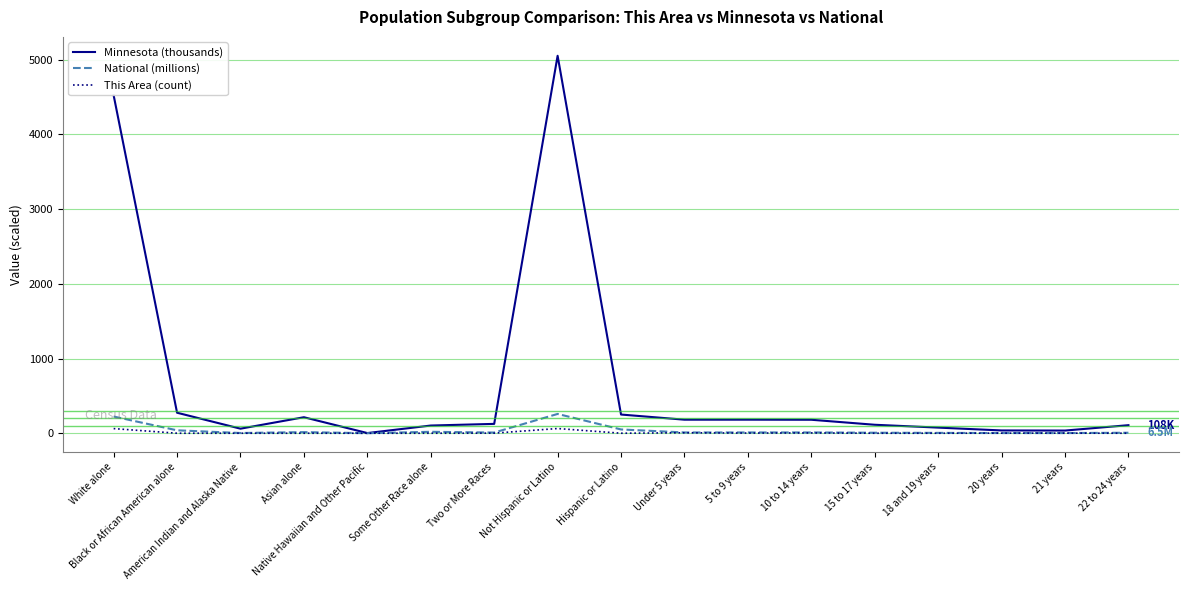

True or false: This Area (count) has a value of 0.0 at Black or African American alone.

True